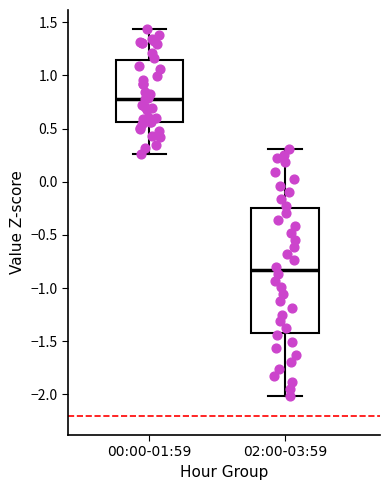

Where does the median line of the box for 00:00-01:59 sit on the y-axis? The values are not printed on the chart, so give them approximately, as read against the axis.

0.80